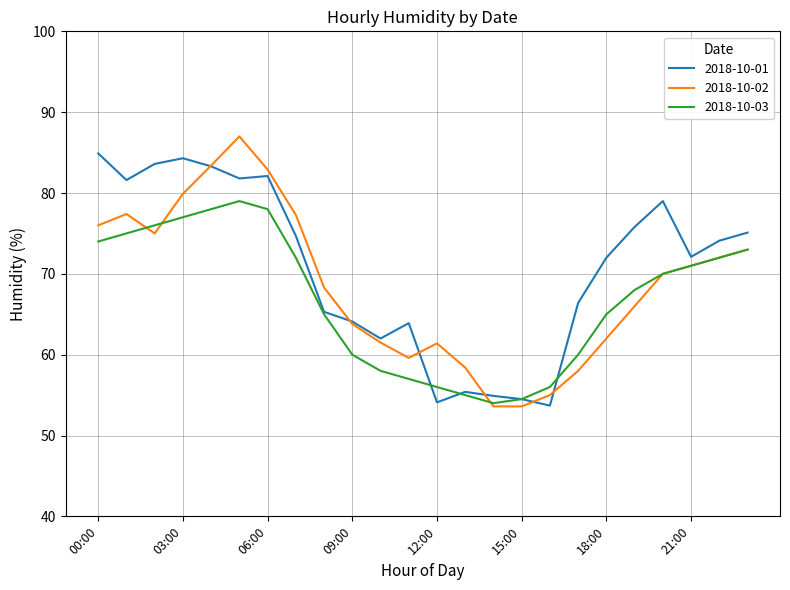

Which series has the largest total across all categories?

2018-10-01